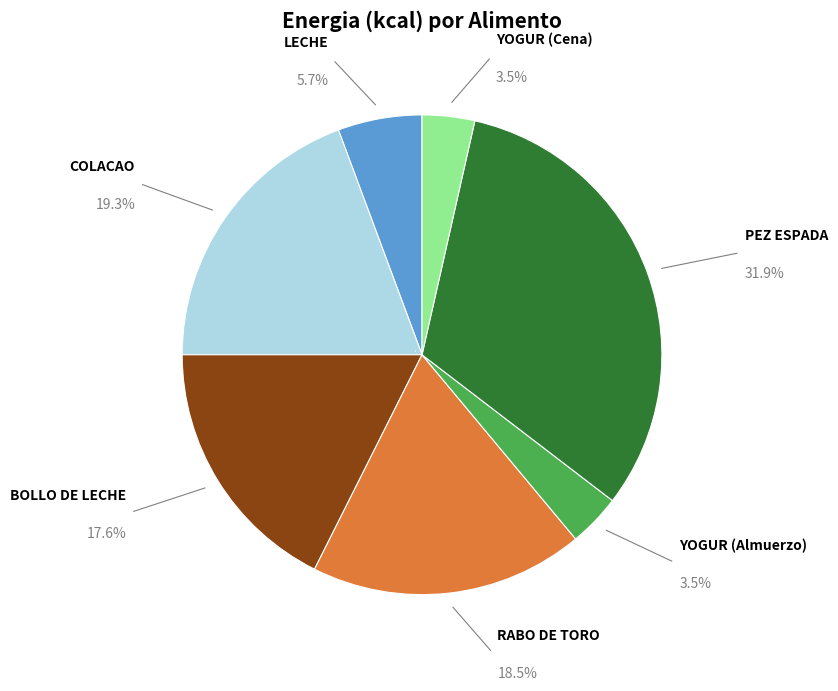

Rank the categories by value from highest to lowest.

PEZ ESPADA, COLACAO, RABO DE TORO, BOLLO DE LECHE, LECHE, YOGUR (Almuerzo), YOGUR (Cena)